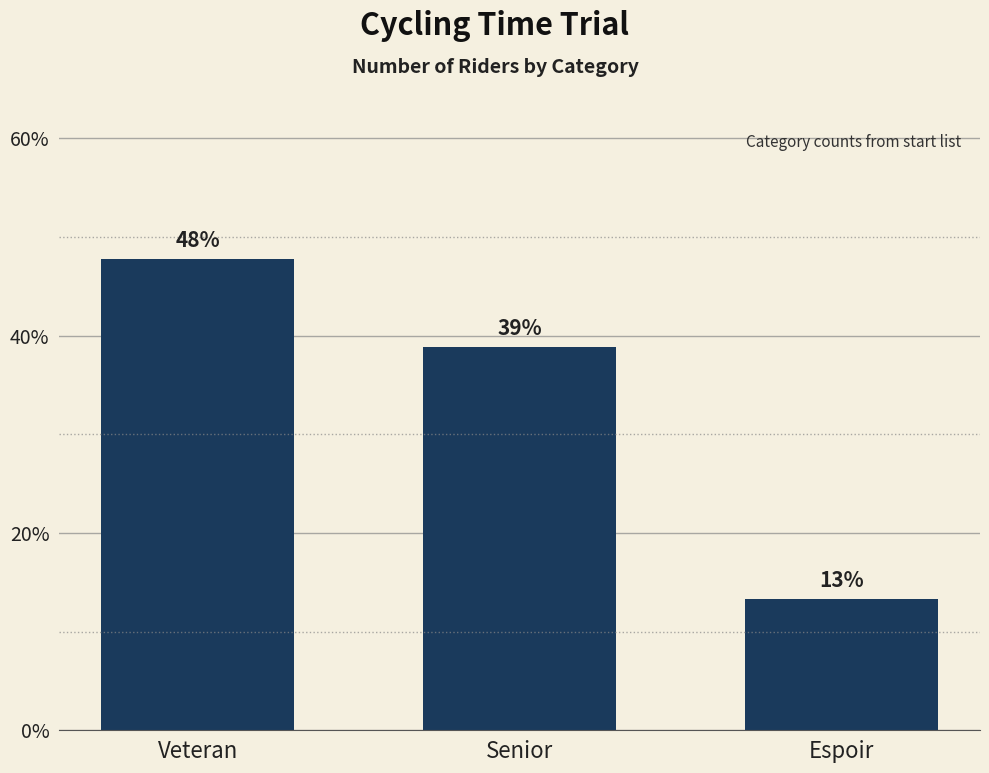

Which label corresponds to the largest value in the chart?

Veteran